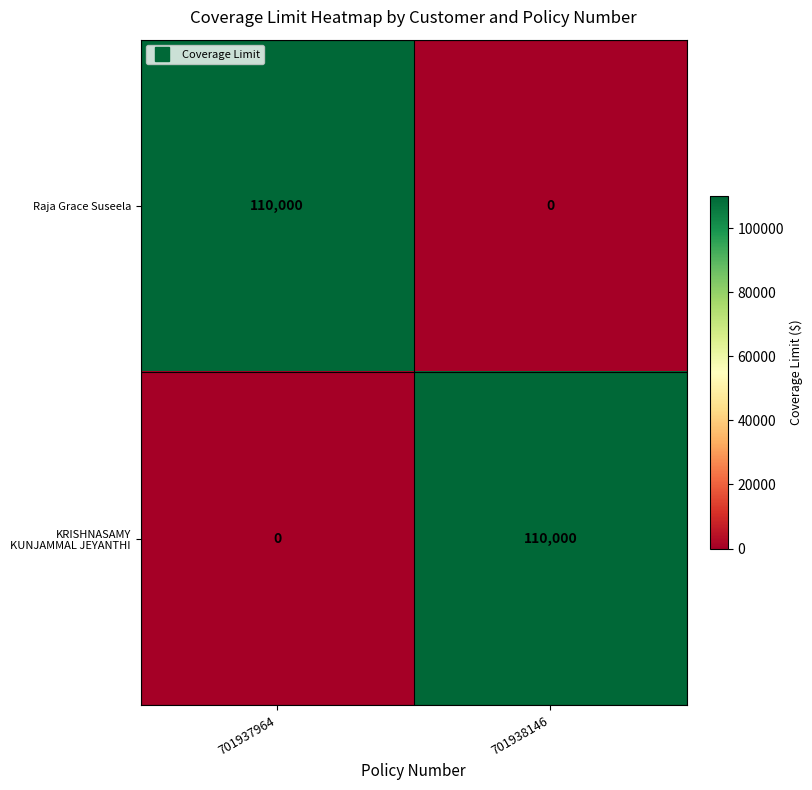

Reading left to right, what are all the values shown in this chart?

Raja Grace Suseela: 110000	0
KRISHNASAMY KUNJAMMAL JEYANTHI: 0	110000